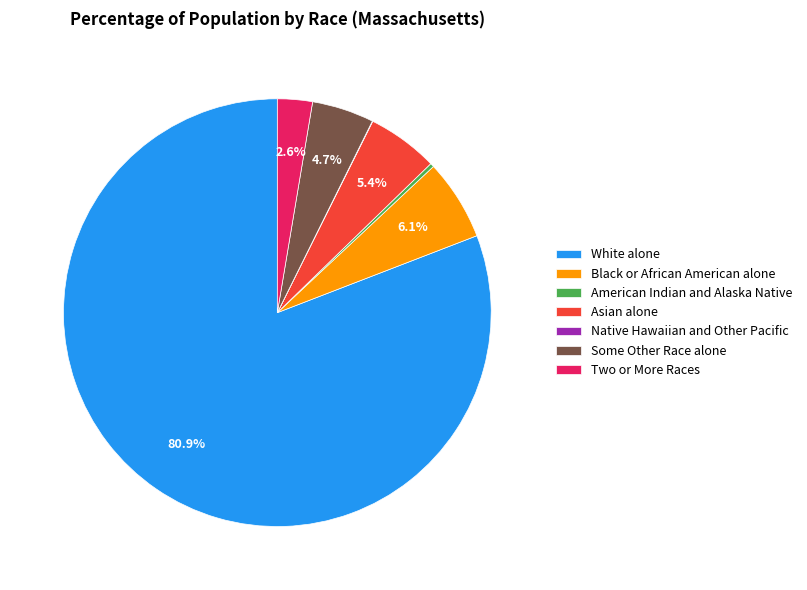

Do Two or More Races and White alone together represent more than half of the pie?

Yes